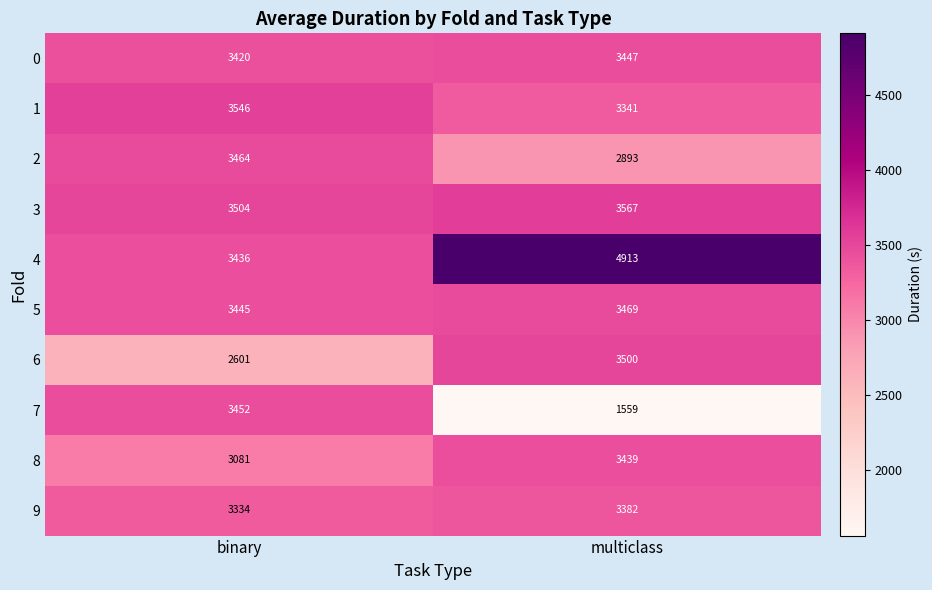

What is the sum of the 1 values at binary and multiclass?

6887